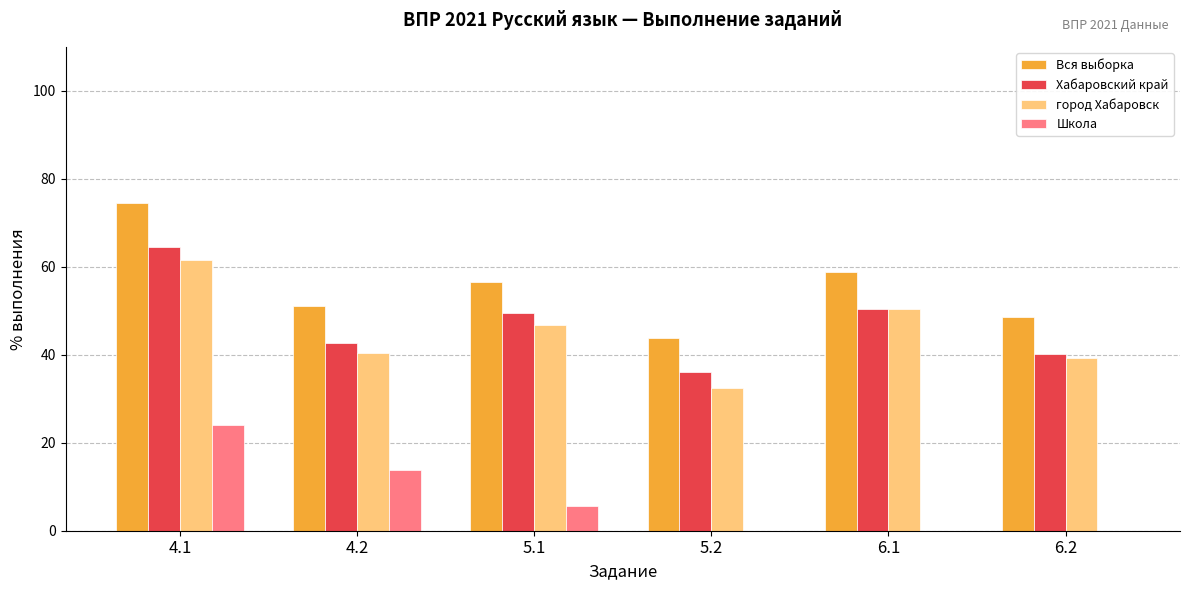

Where does the город Хабаровск series first go above 46?

4.1